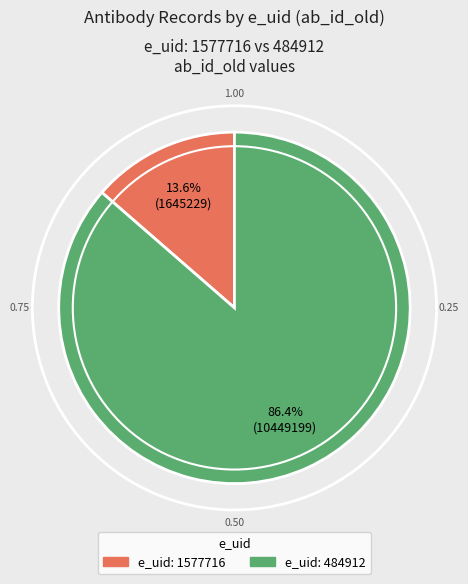

Count the number of slices in the pie.

2